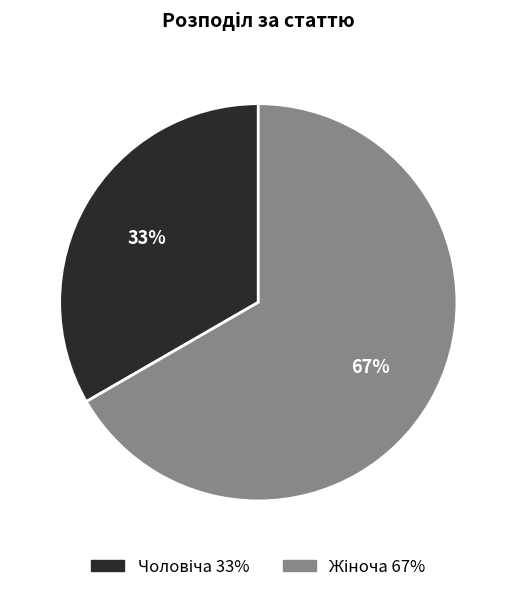

Does any single category account for the majority?

Yes